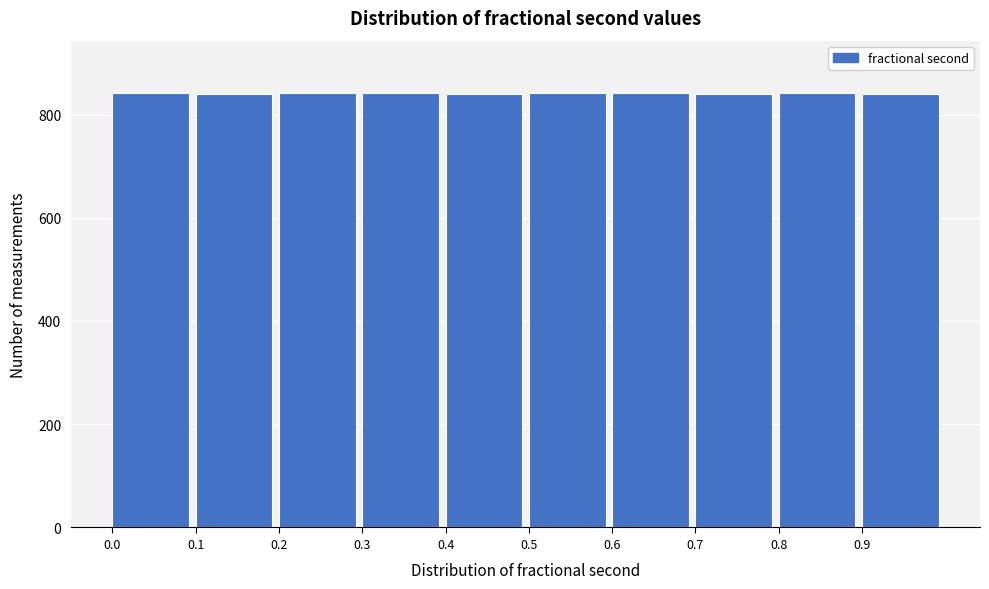

Reading left to right, list every bar in this chart as the range it spans on the x-axis followed by its height. The values are not printed on the chart, so give them approximately, as read against the axis.

0.0 to 0.1: 840
0.1 to 0.2: 840
0.2 to 0.3: 840
0.3 to 0.4: 840
0.4 to 0.5: 840
0.5 to 0.6: 840
0.6 to 0.7: 840
0.7 to 0.8: 840
0.8 to 0.9: 840
0.9 to 1.0: 840